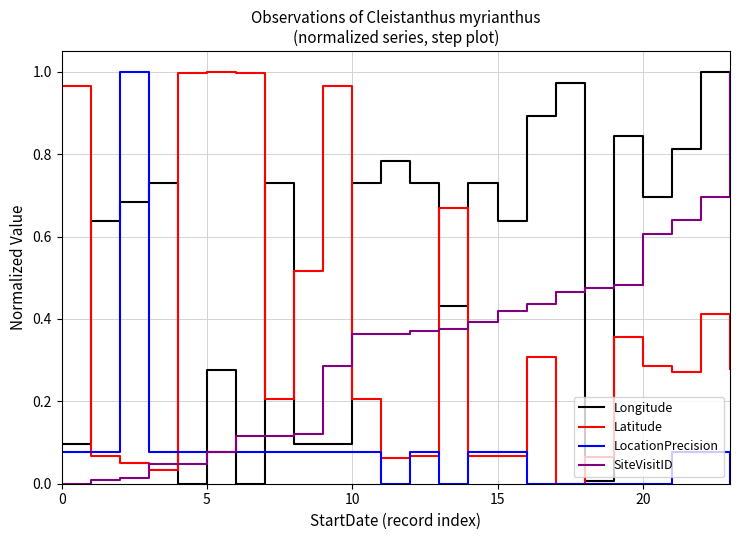

How many times do Longitude and Latitude cross each other?

9